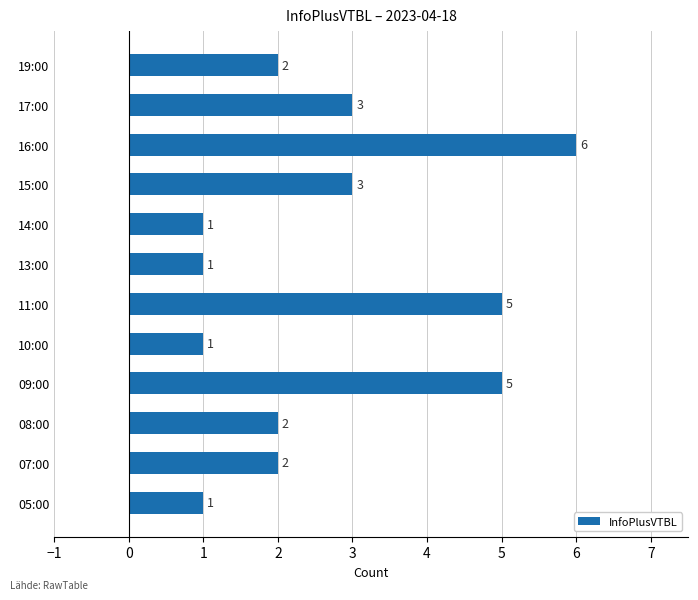

Which label corresponds to the largest value in the chart?

16:00